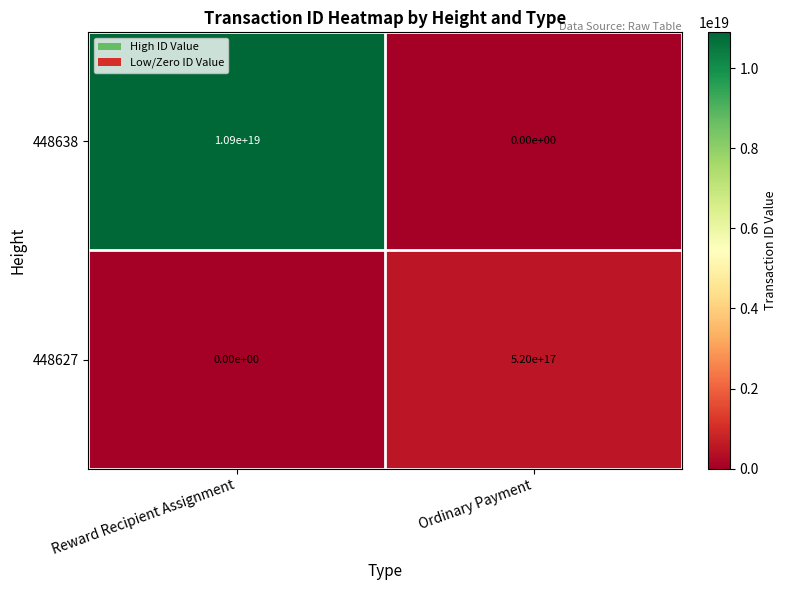

List the series in order of their overall mean, lowest first.

448627, 448638